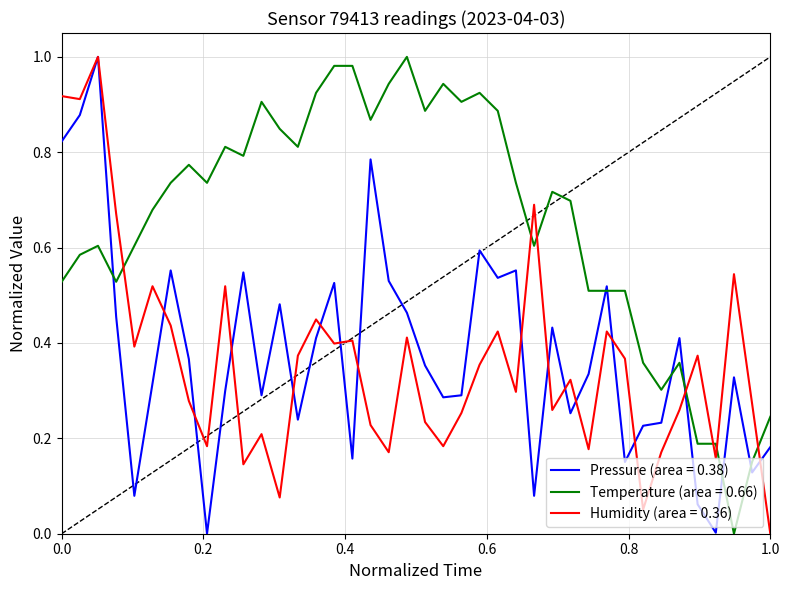

Which series ends up on top after the final intersection of Temperature (area = 0.66) and Humidity (area = 0.36)?

Temperature (area = 0.66)